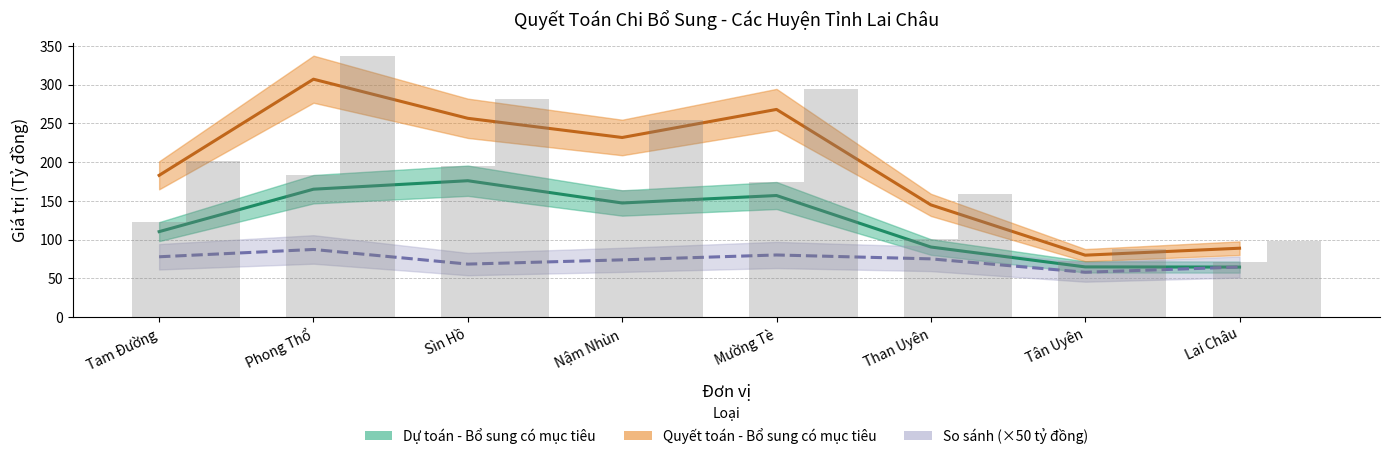

What position from the left is Than Uyên?

6